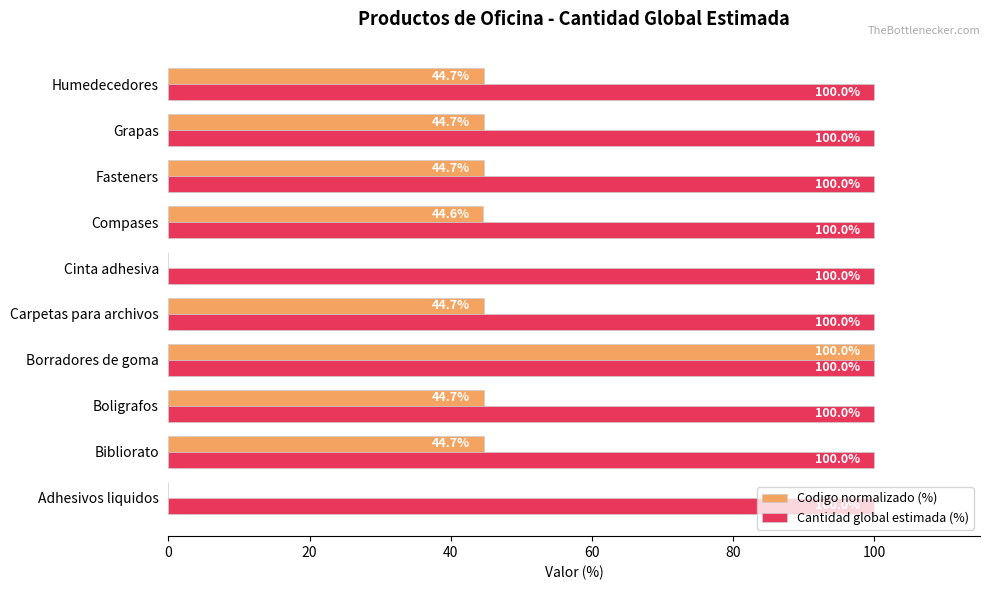

The Cantidad global estimada (%) series shows 139.5 at Compases. True or false?

False